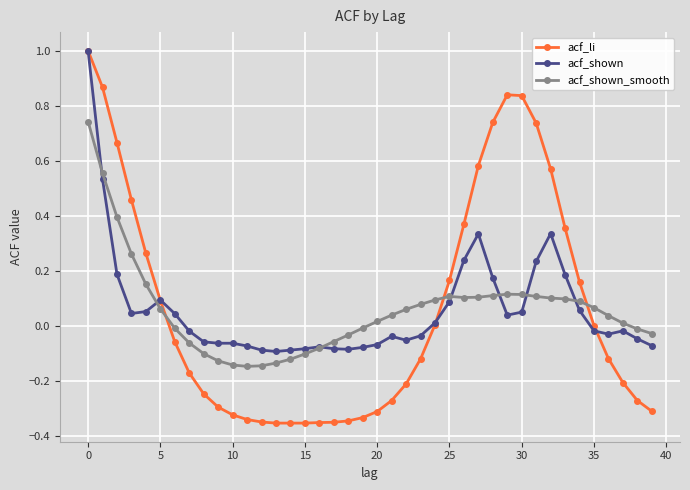

Which series has the largest range (max minus min)?

acf_li